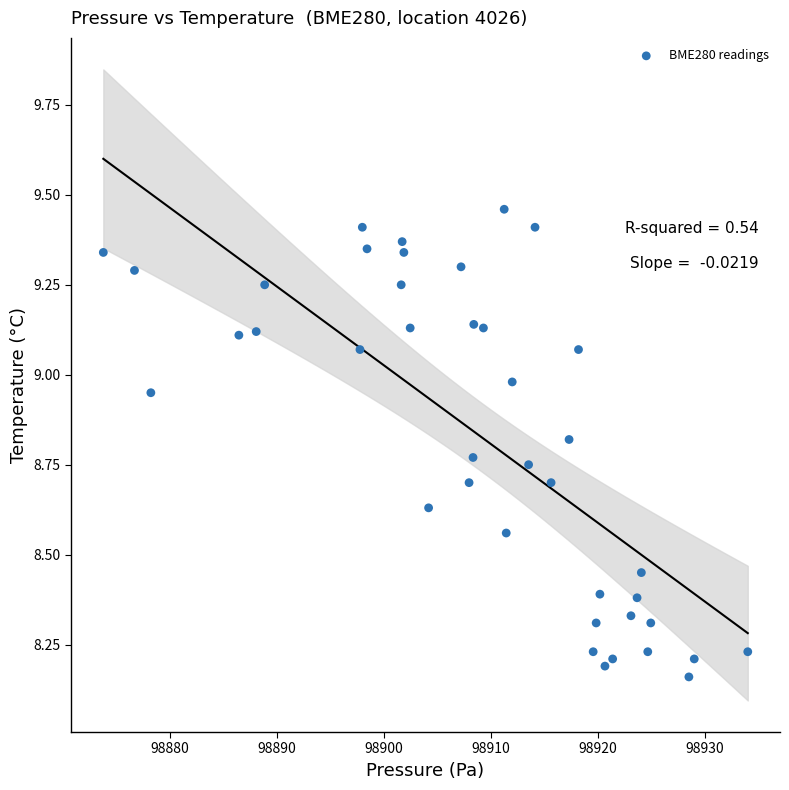

What is the range of X values (max minus min)?

60.2